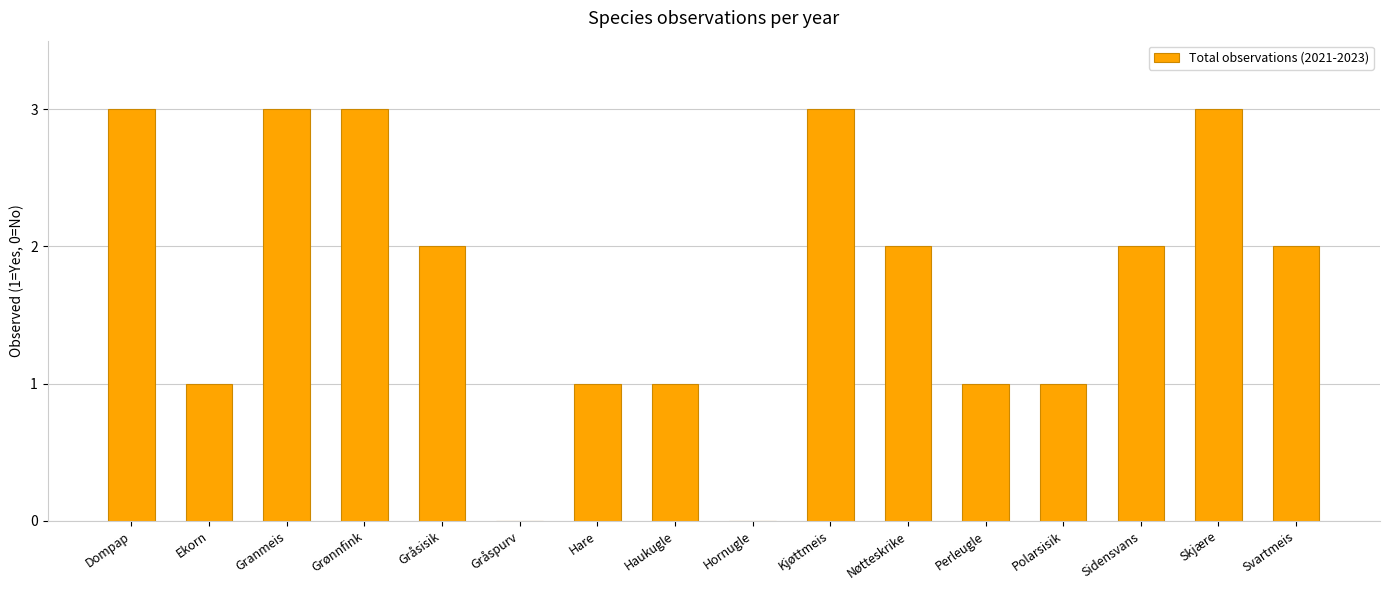

Where does the data first go above 2?

Dompap